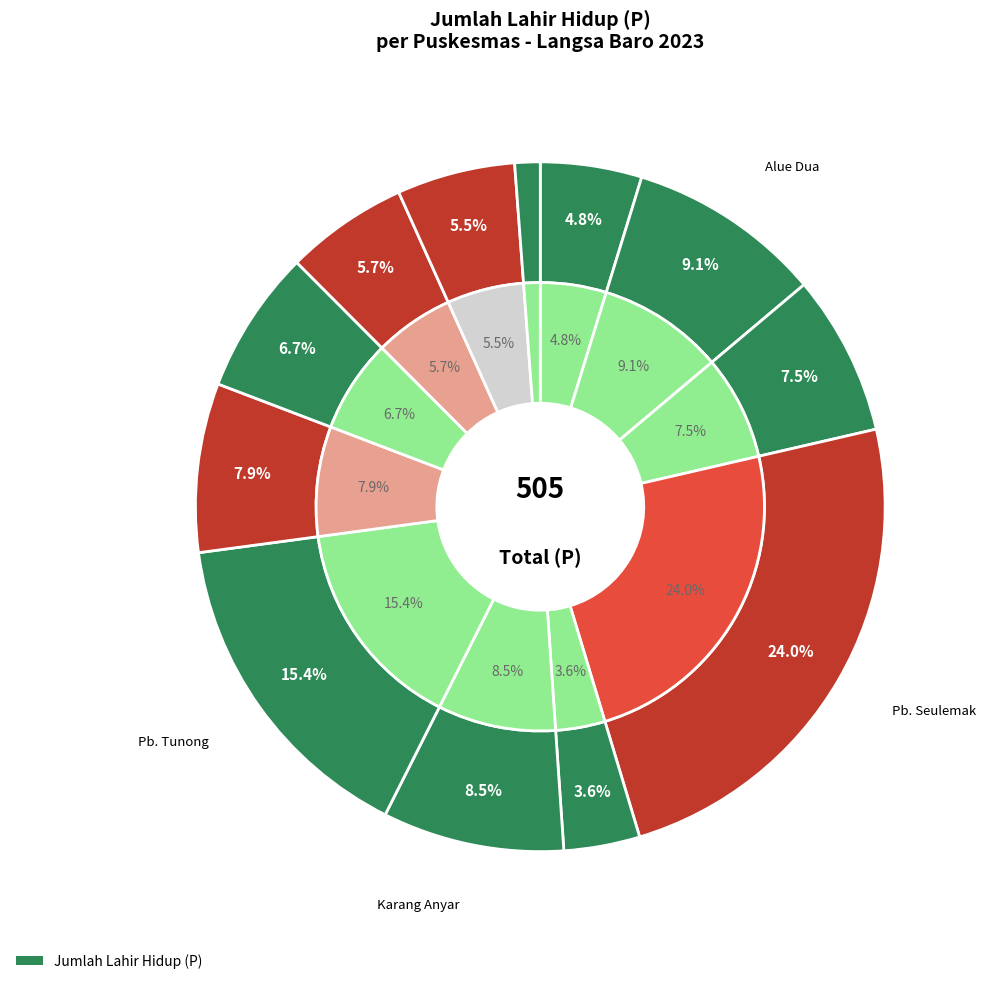

Is there a majority slice in this chart?

No